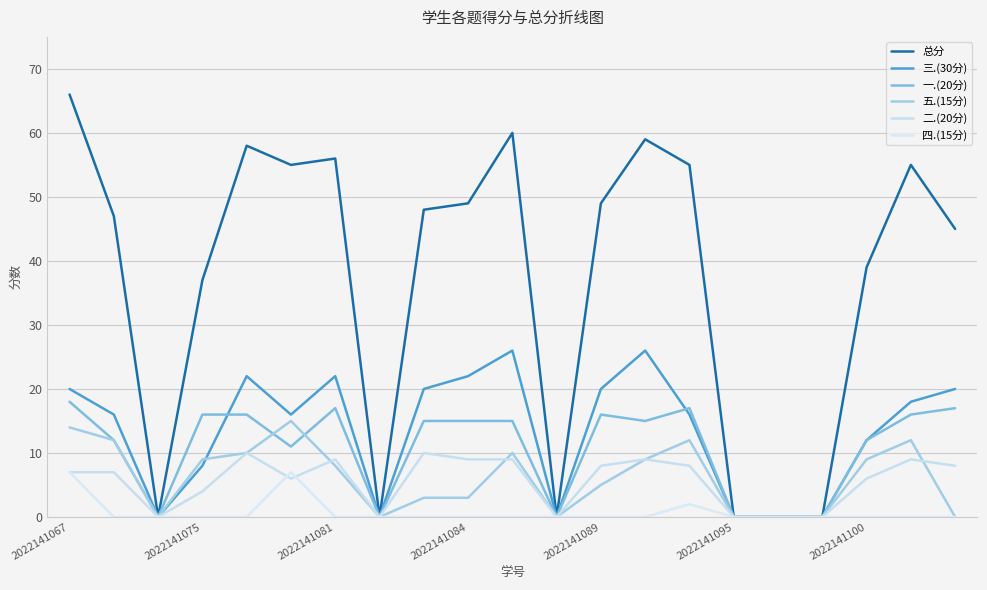

How many series are shown in this chart?

6